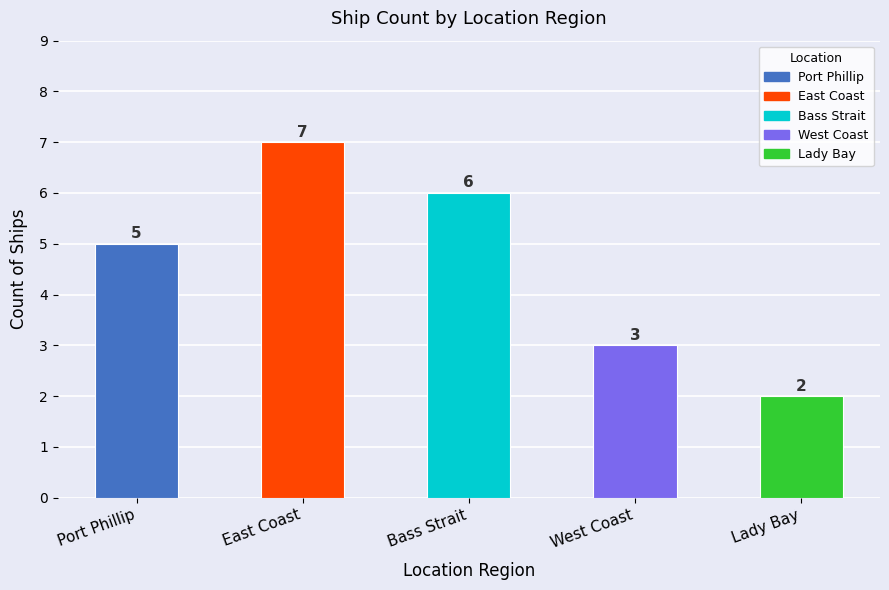

Count the number of data series in this chart.

1